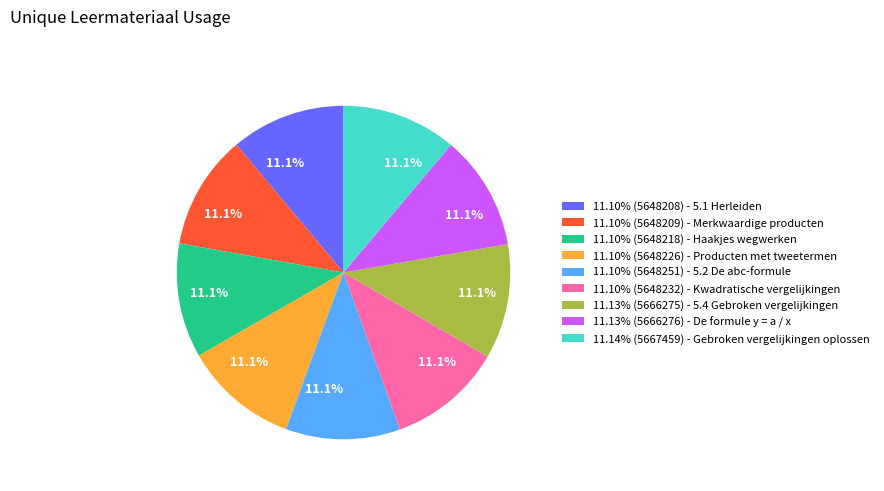

Approximately how many times larger is the value at 11.13% (5666276) - De formule y = a / x compared to 11.14% (5667459) - Gebroken vergelijkingen oplossen?

1.0